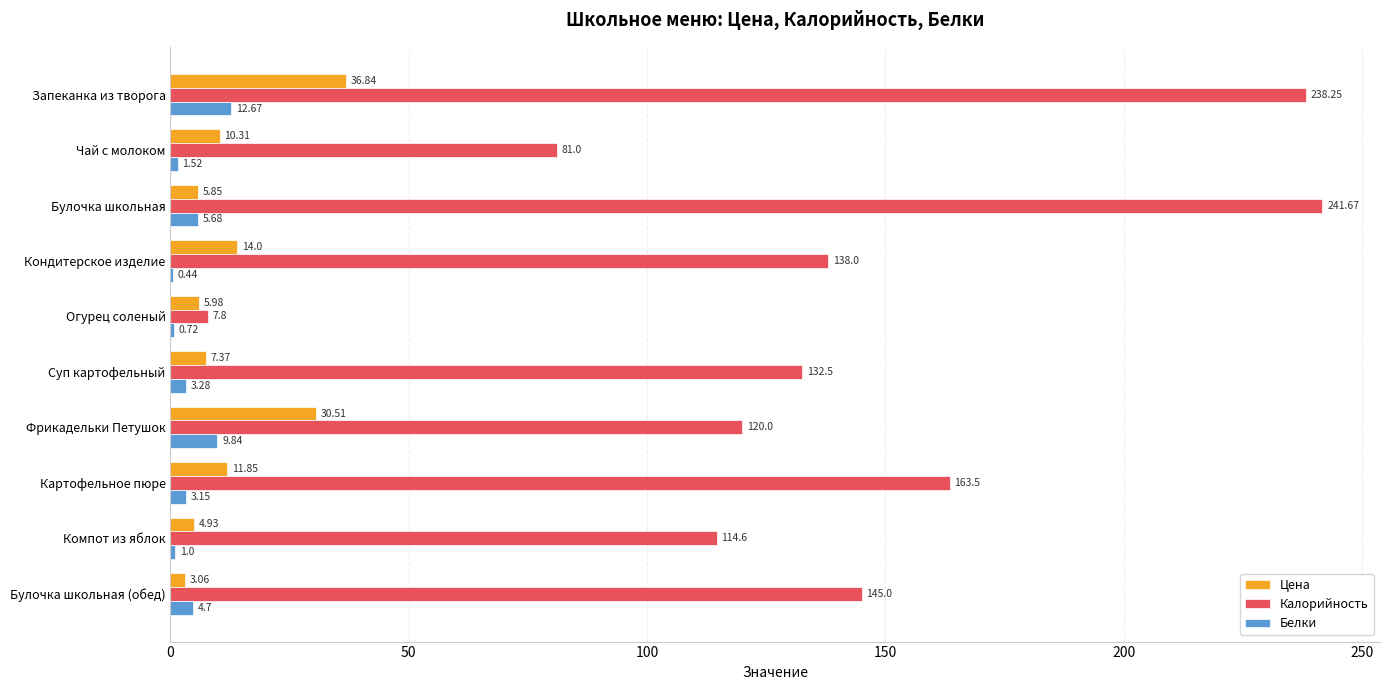

What is the sum of the Белки values at Булочка школьная and Кондитерское изделие?

6.1